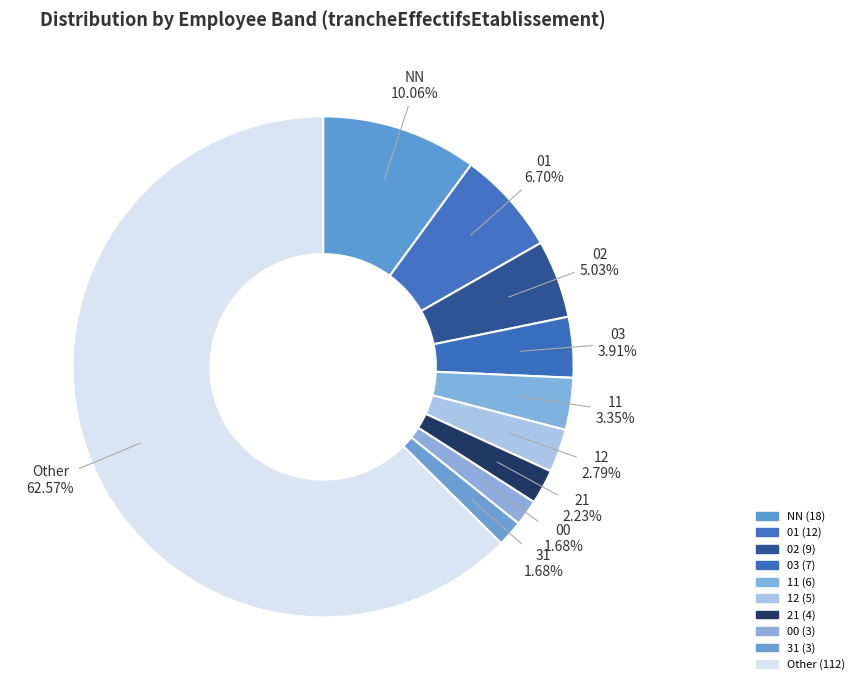

Is the sum of 31 and 02 greater than half?

No